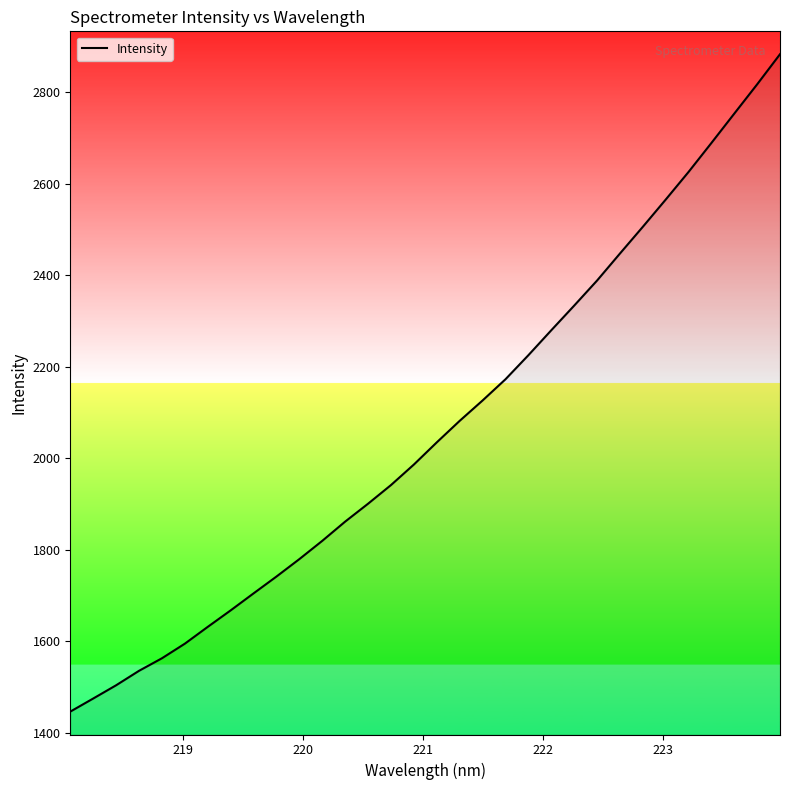

What is the minimum value shown in the chart?

1446.6